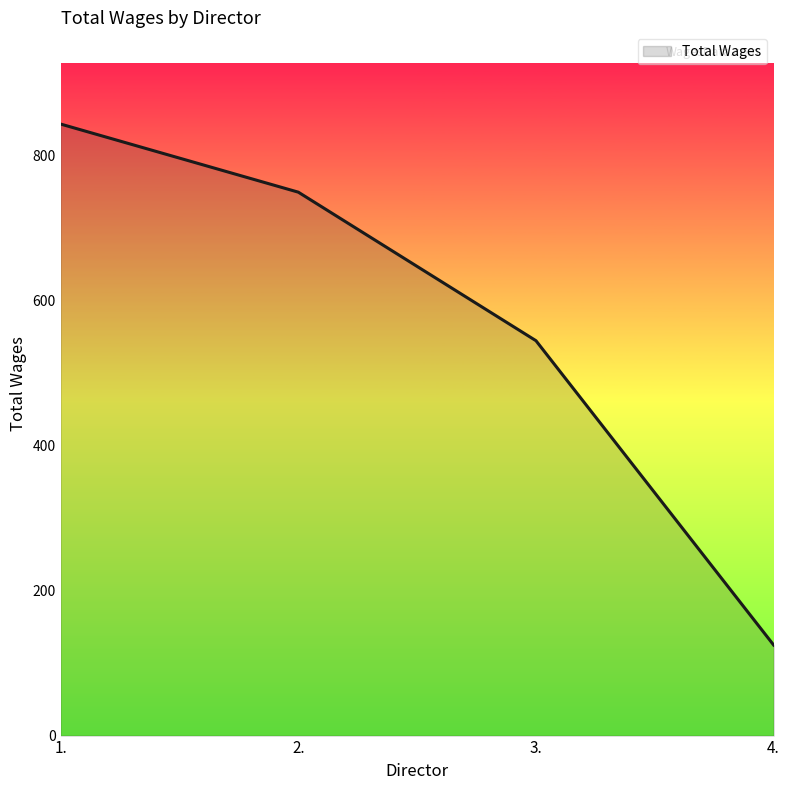

Is it true that the value at 2. is 750?

True